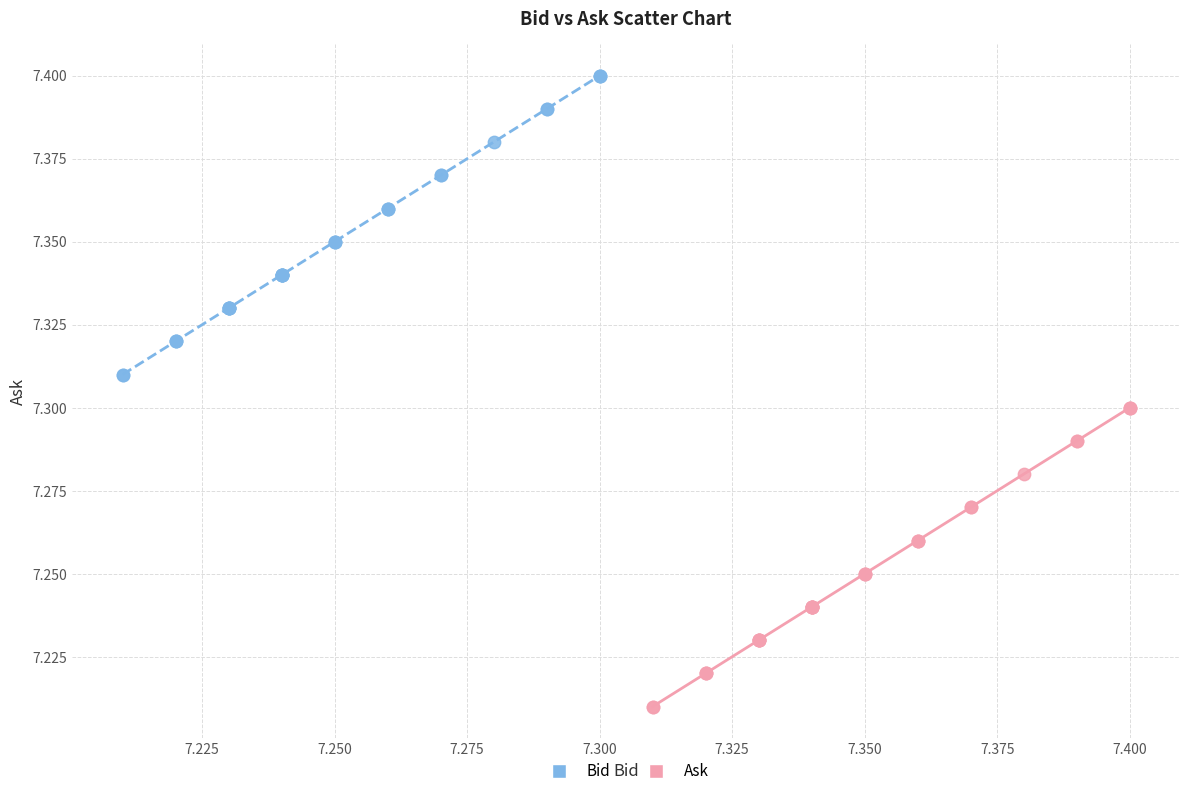

What are all the series names shown in the legend?

Bid, Ask